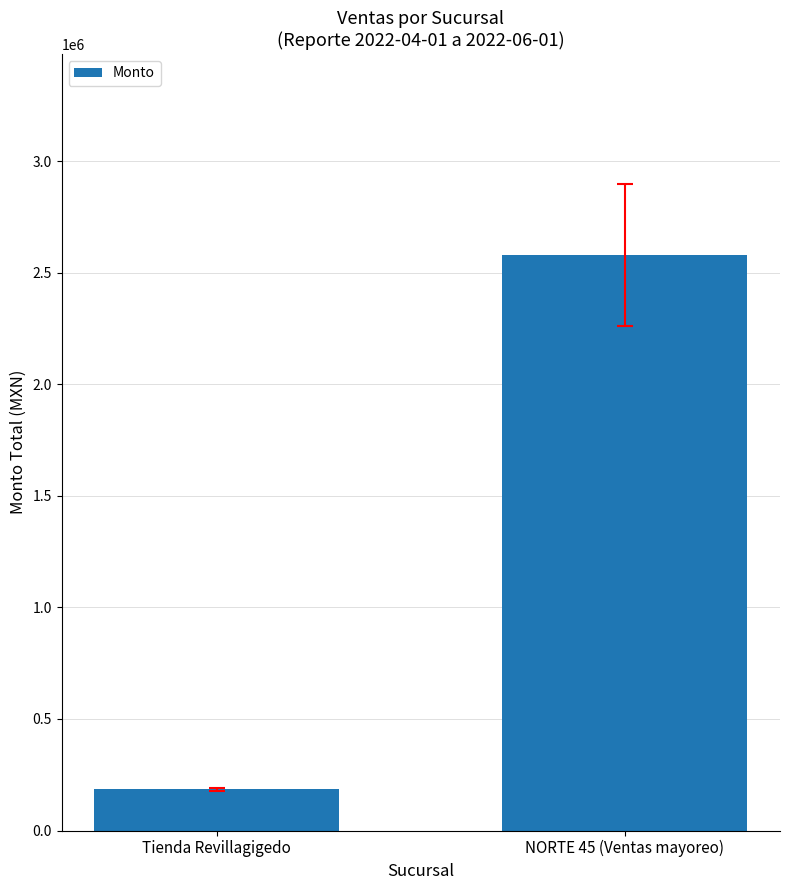

List the labels in order of value, smallest first.

Tienda Revillagigedo, NORTE 45 (Ventas mayoreo)